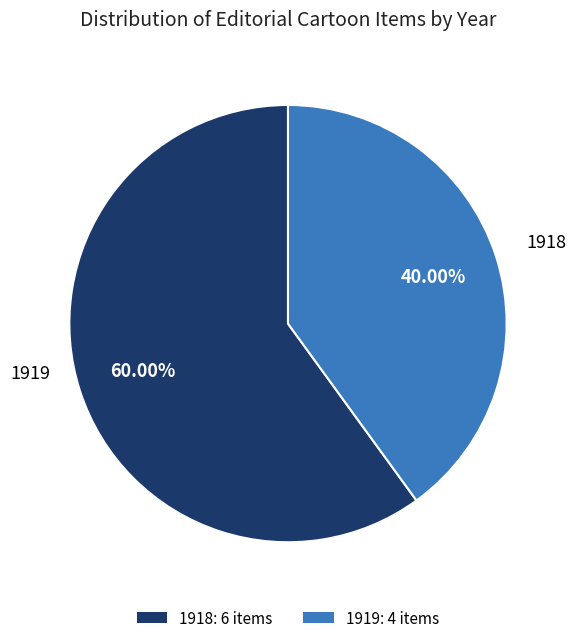

Is there any slice that represents more than half of the pie?

Yes